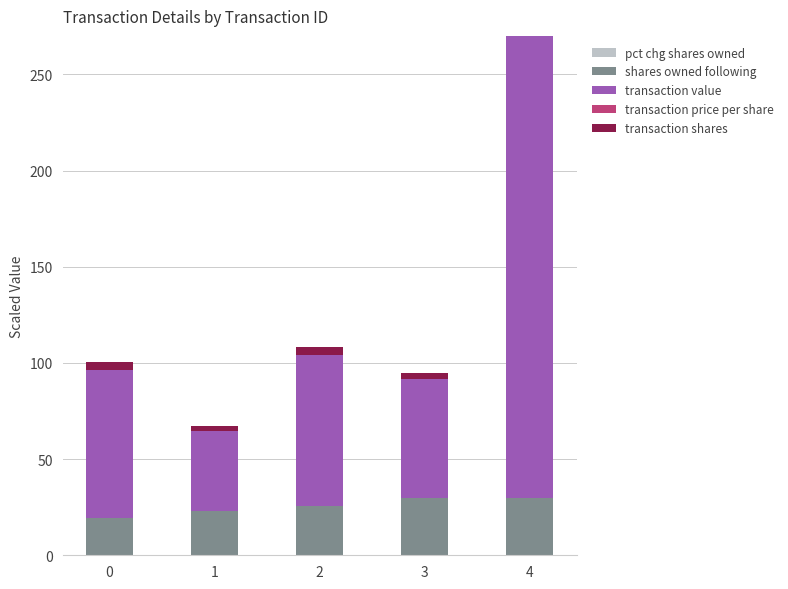

Where is transaction shares nearest to the value 7?

2